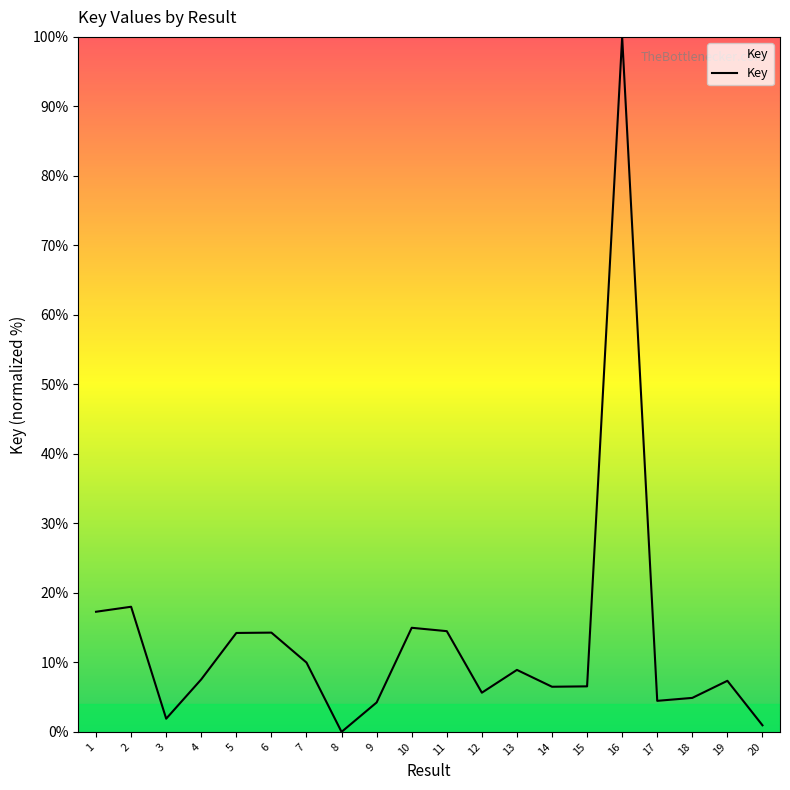

Is it true that the value at 11 is 14.5?

True